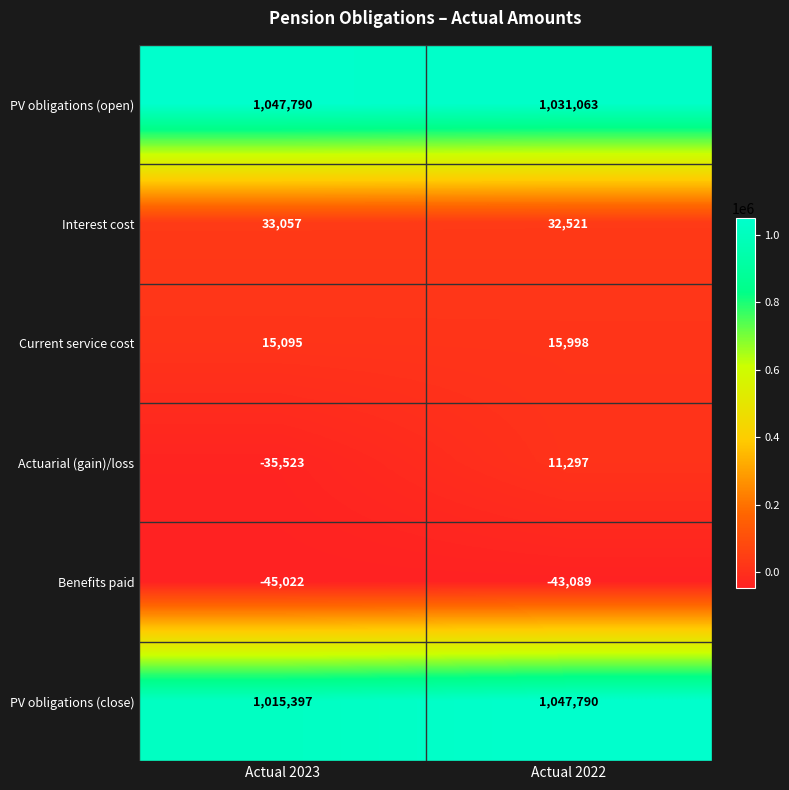

Reading right to left, transcribe all the data shown in this chart.

PV obligations (open): 1031063	1047790
Interest cost: 32521	33057
Current service cost: 15998	15095
Actuarial (gain)/loss: 11297	-35523
Benefits paid: -43089	-45022
PV obligations (close): 1047790	1015397